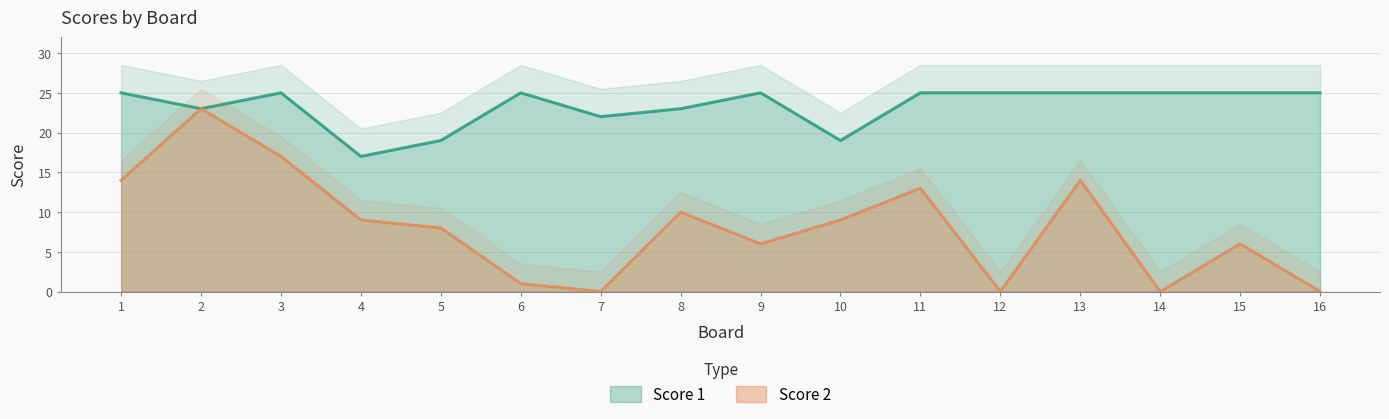

How many distinct data groups are displayed?

2